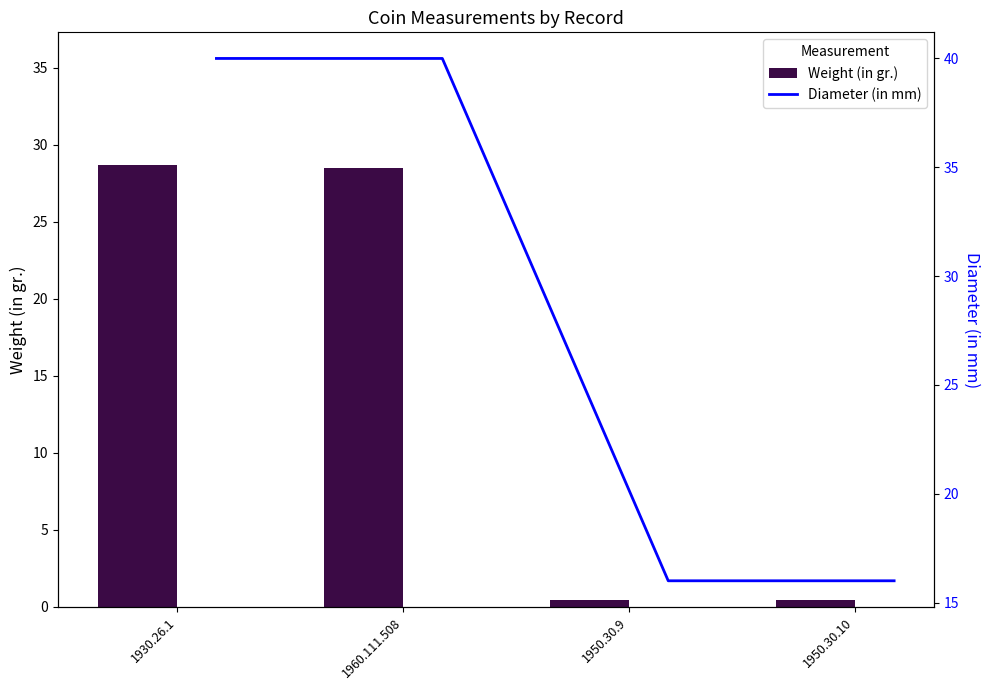

Which series has the widest spread of values?

Weight (in gr.)